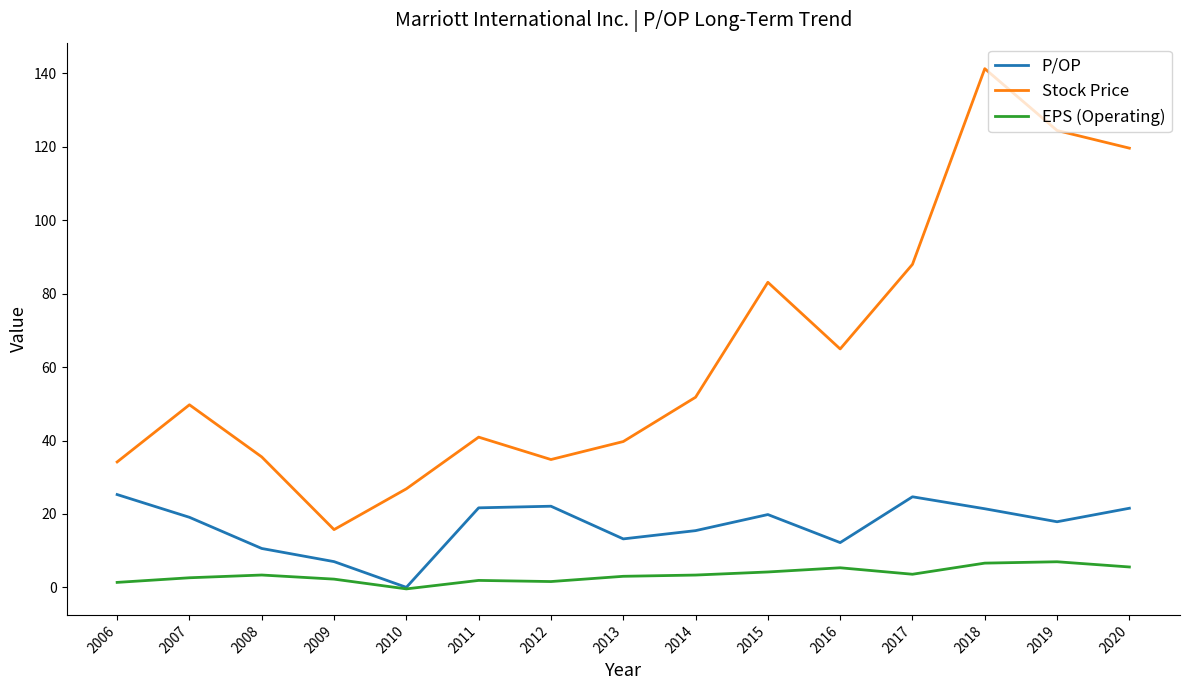

What is the total value across all series at 2018?

169.3